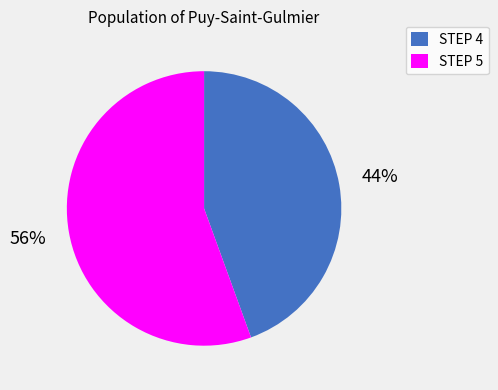

How many slices are in this pie chart?

2